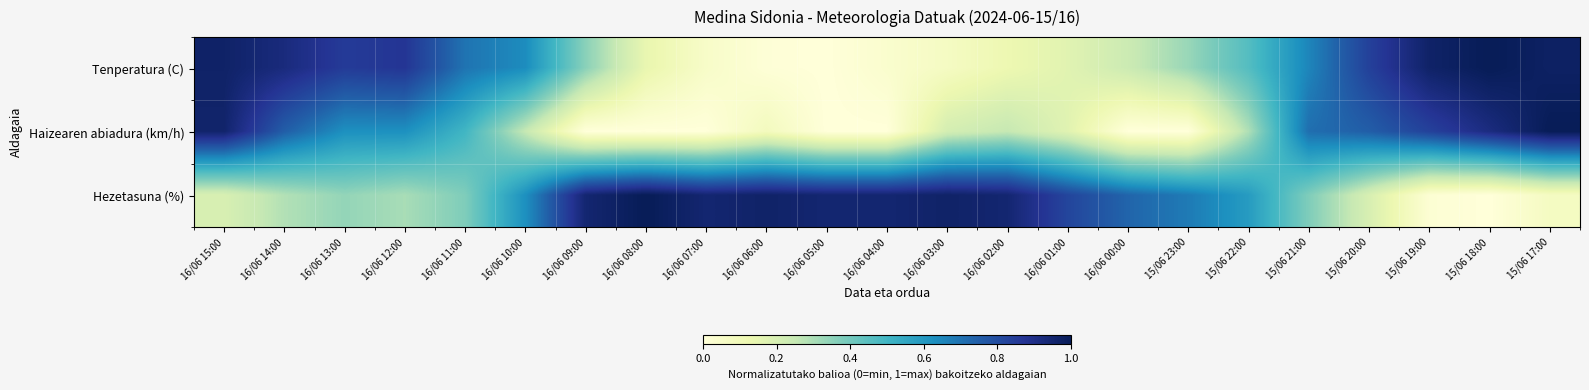

Between 16/06 08:00 and 16/06 04:00, which series saw the biggest shift?

Tenperatura (C)